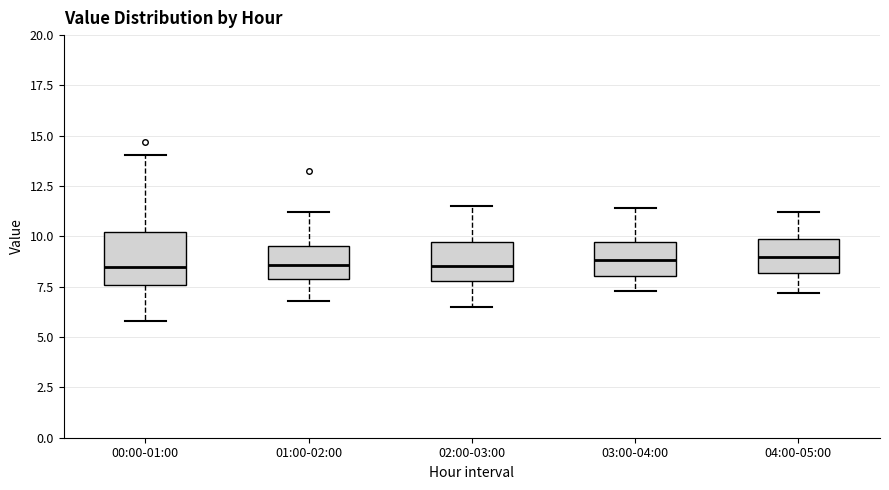

Reading left to right, read every box against the y-axis: the position of its median line, the range the box covers, and the ends of its whiskers. The values are not printed on the chart, so give them approximately, as read against the axis.

00:00-01:00: median 8.5, box 7.5 to 10.0, whiskers 6.0 to 14.0
01:00-02:00: median 8.5, box 8.0 to 9.5, whiskers 7.0 to 11.0
02:00-03:00: median 8.5, box 8.0 to 9.5, whiskers 6.5 to 11.5
03:00-04:00: median 9.0, box 8.0 to 9.5, whiskers 7.5 to 11.5
04:00-05:00: median 9.0, box 8.0 to 10.0, whiskers 7.0 to 11.0